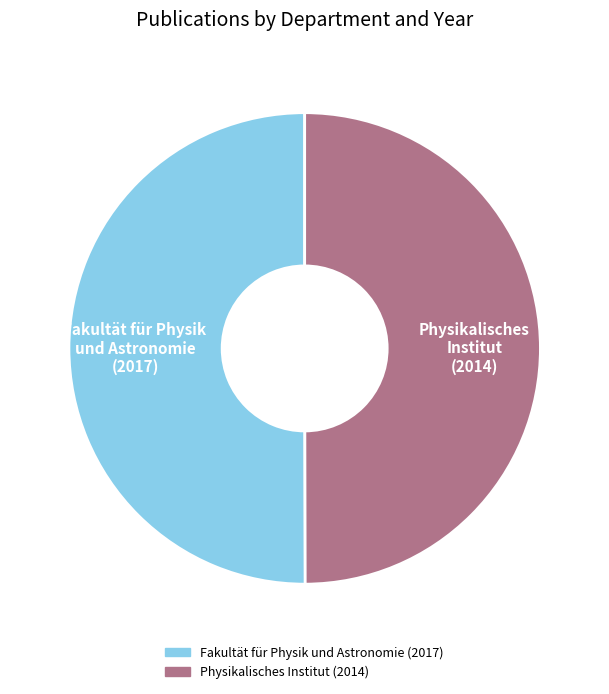

Combined, do Fakultät für Physik und Astronomie (2017) and Physikalisches Institut (2014) account for over 50%?

Yes